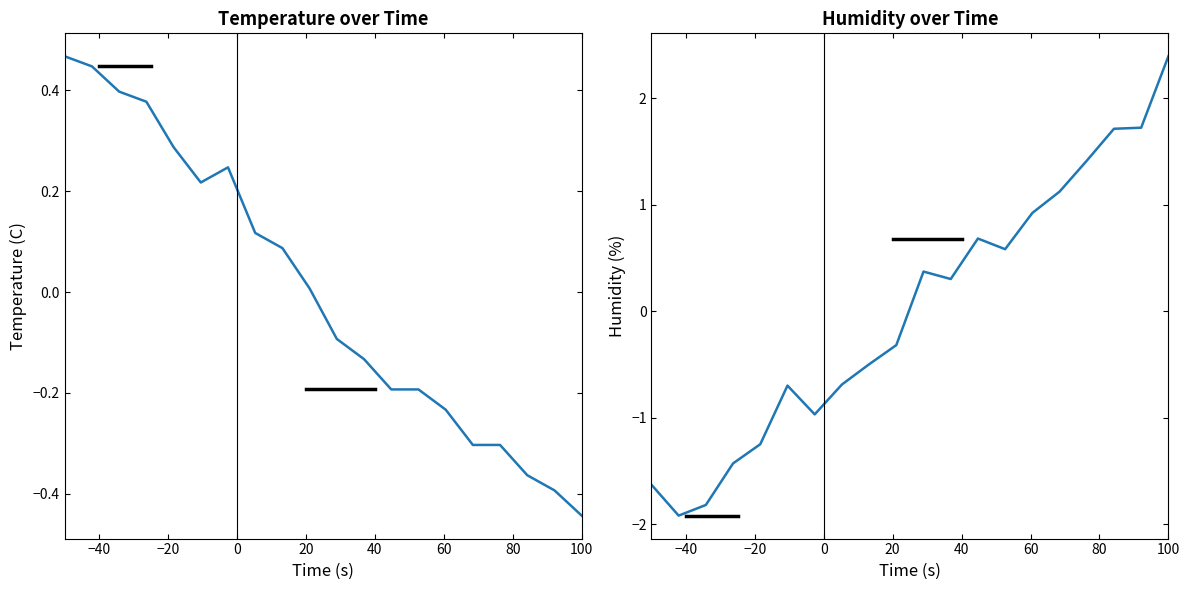

The temperature series shows 0.2 at −20. True or false?

False